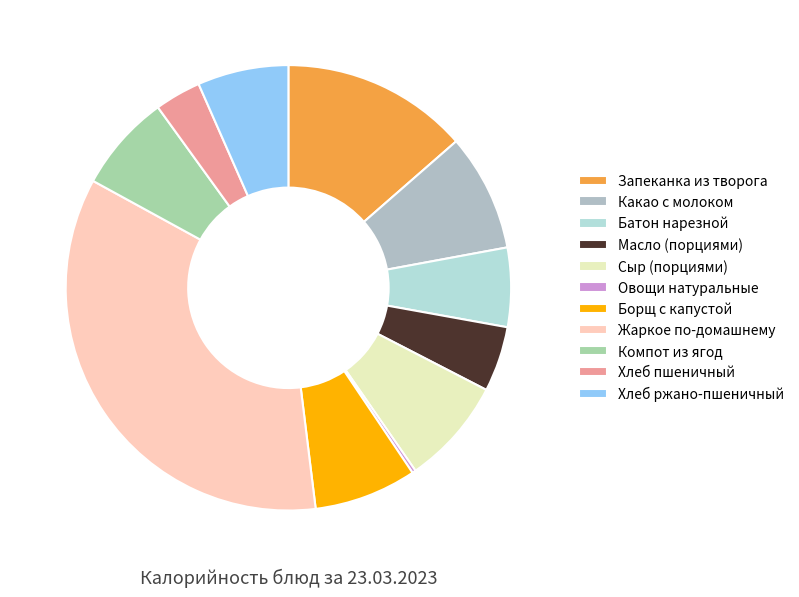

To the nearest percent, what is the difference between the largest and smallest slice percentages?

35%